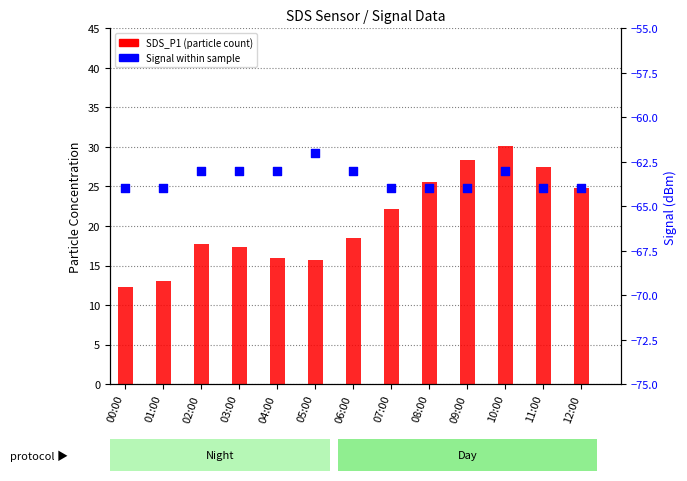

Which series has the widest spread of Y values?

SDS_P1